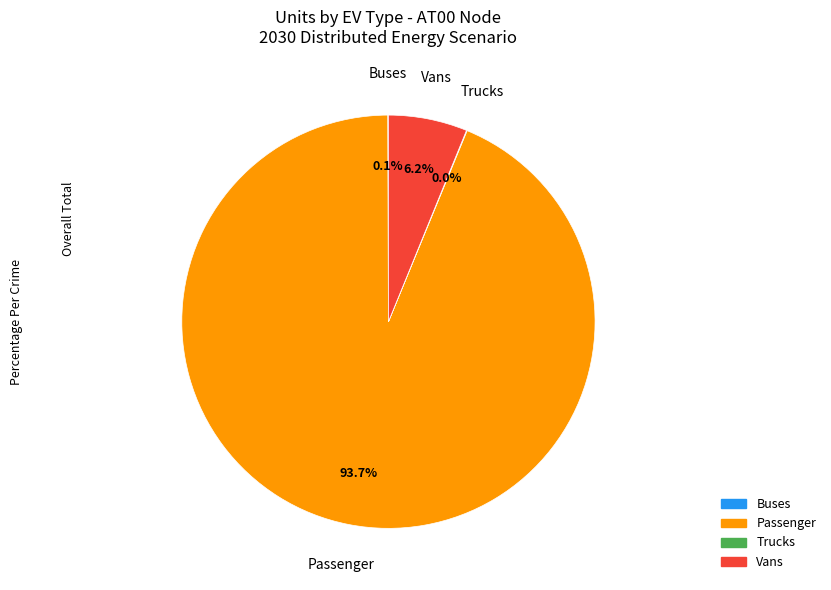

Which slice is the largest?

Passenger